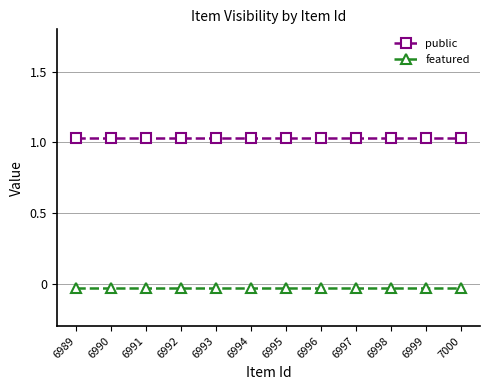

Which has a higher value, 6991 or 6994?

6991